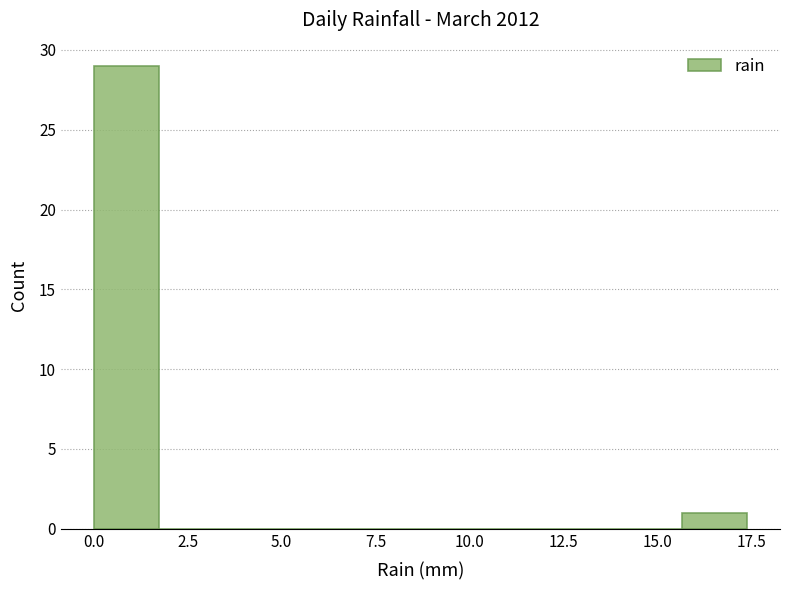

Around what value on the x-axis is the tallest bar? Give the approximate position of its centre, as read against the axis.

1.0